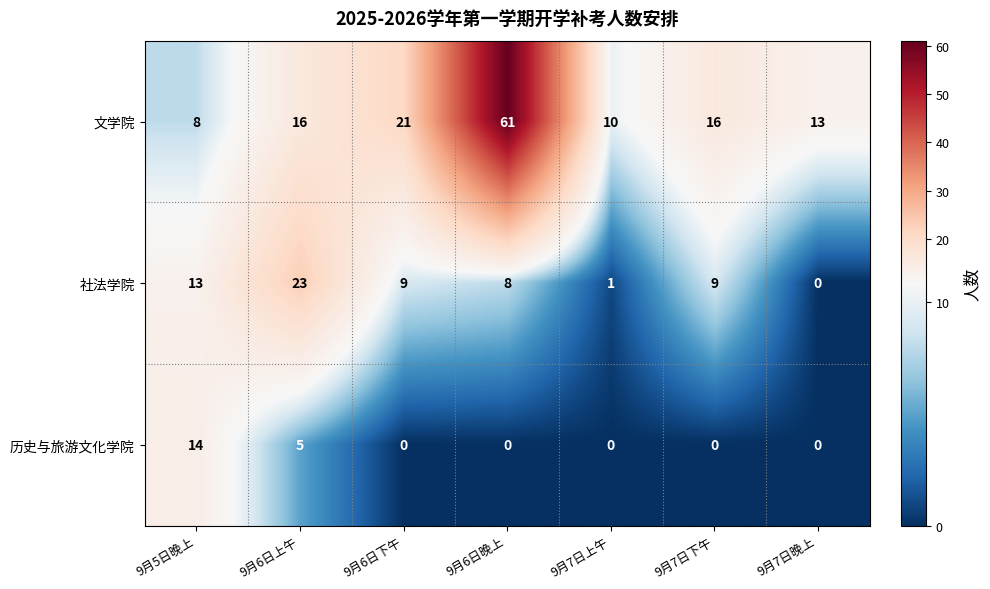

Reading left to right, list all the values displayed in this chart.

文学院: 9月5日晚上=8	9月6日上午=16	9月6日下午=21	9月6日晚上=61	9月7日上午=10	9月7日下午=16	9月7日晚上=13
社法学院: 9月5日晚上=13	9月6日上午=23	9月6日下午=9	9月6日晚上=8	9月7日上午=1	9月7日下午=9	9月7日晚上=0
历史与旅游文化学院: 9月5日晚上=14	9月6日上午=5	9月6日下午=0	9月6日晚上=0	9月7日上午=0	9月7日下午=0	9月7日晚上=0